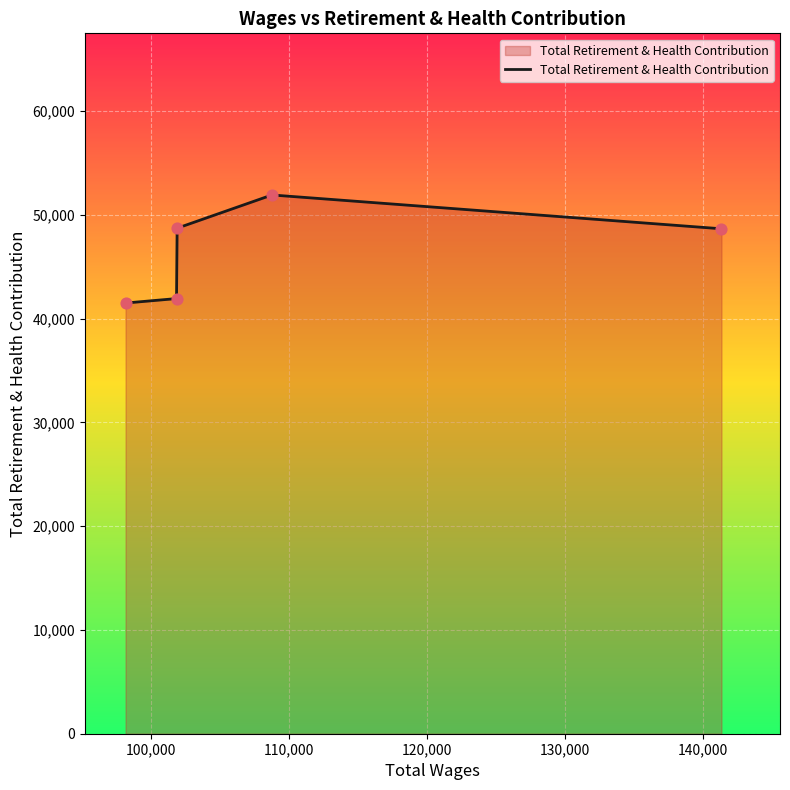

What is the difference between the second highest and second lowest values?

6783